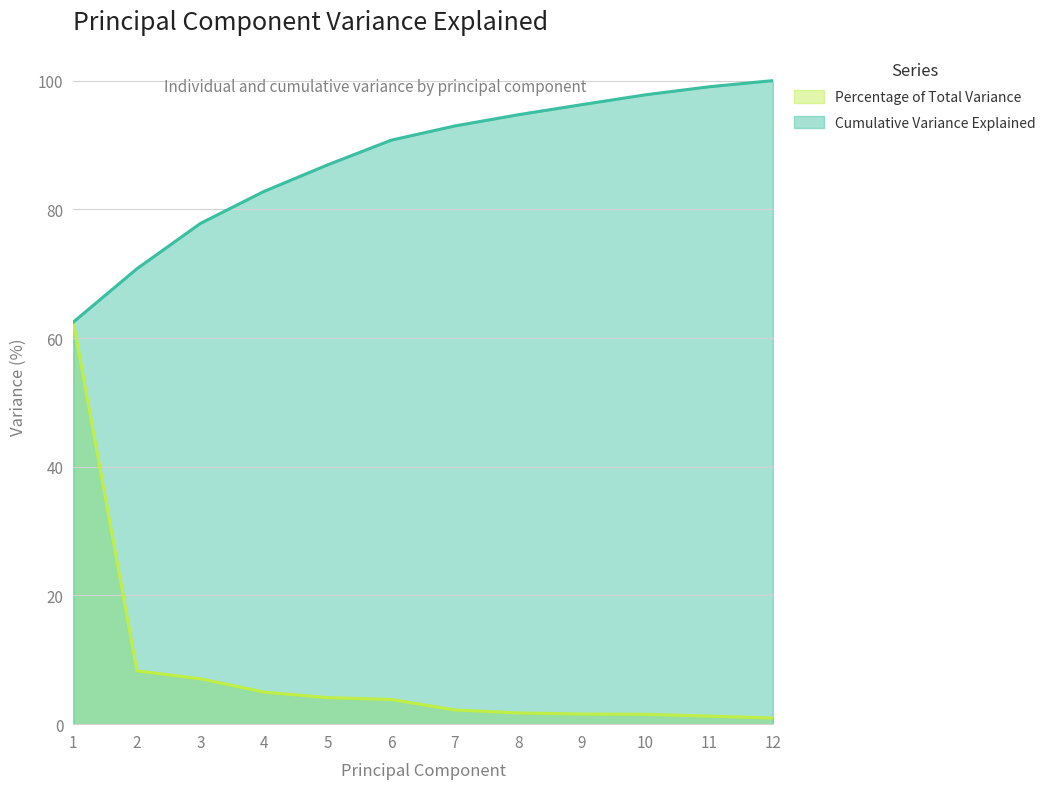

Which category has the lowest value in the Percentage of Total Variance series?

12